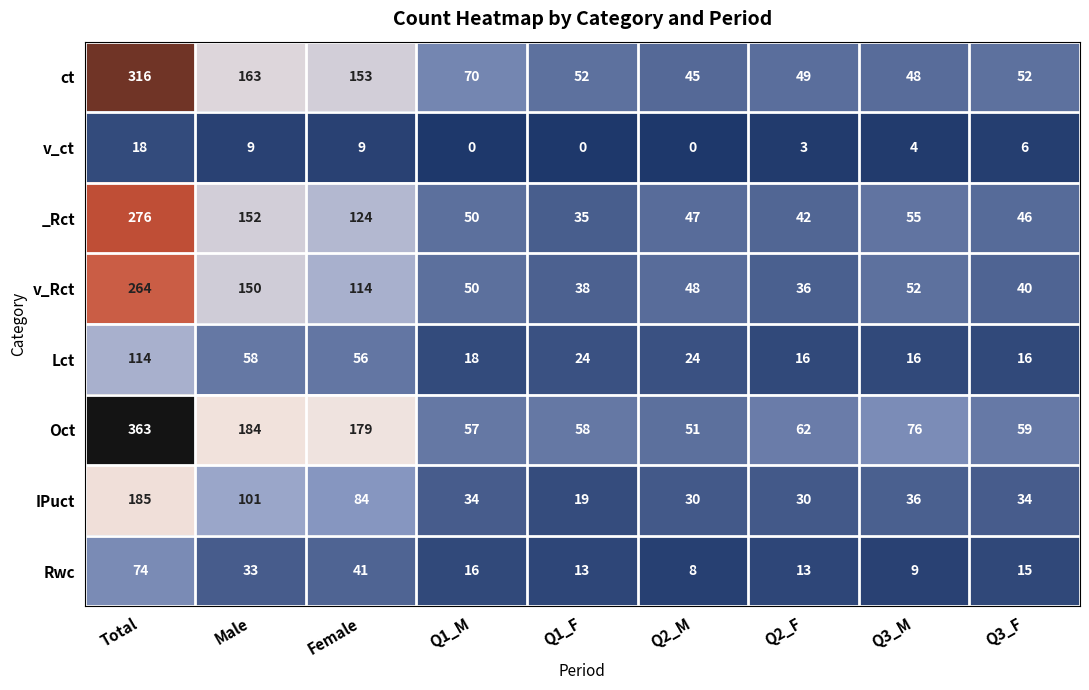

At which label does IPuct reach its minimum?

Q1_F